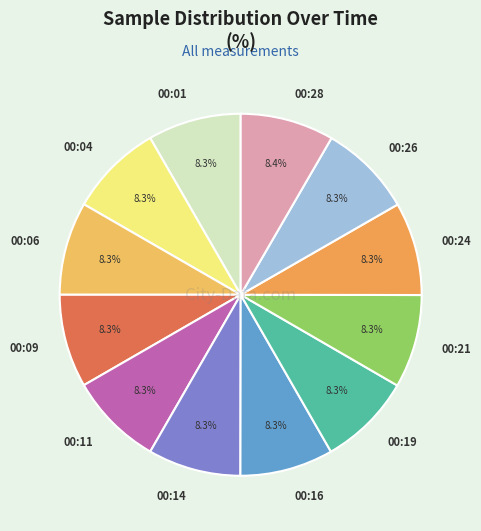

Do 00:26 and 00:06 together represent more than half of the pie?

No